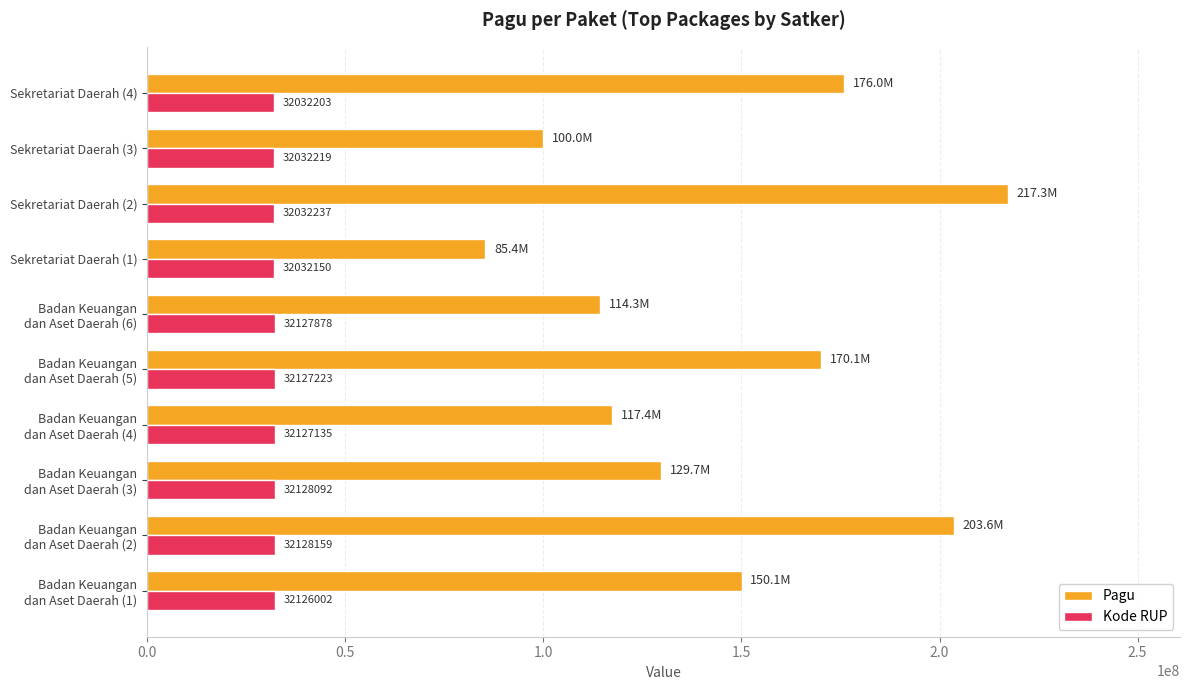

What is the sum of all Pagu values?

1463668821